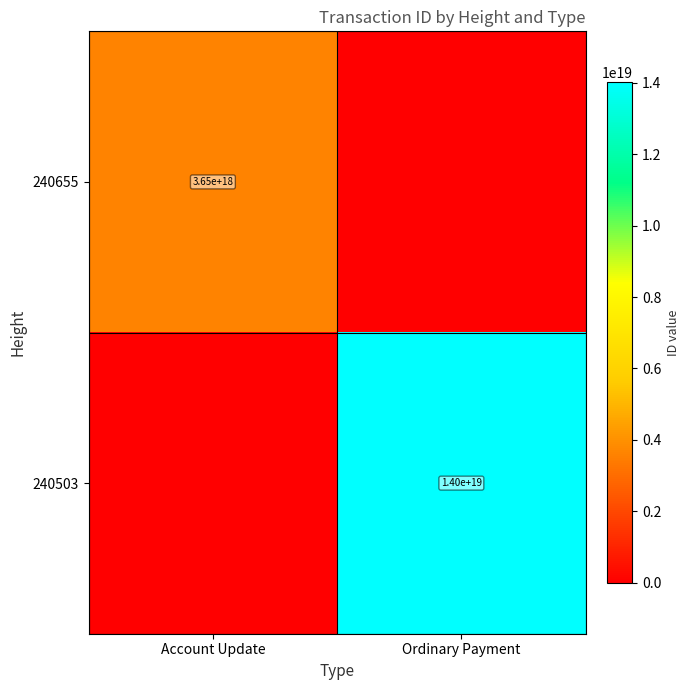

The value of 240503 at Ordinary Payment is 6056961055993724928. True or false?

False